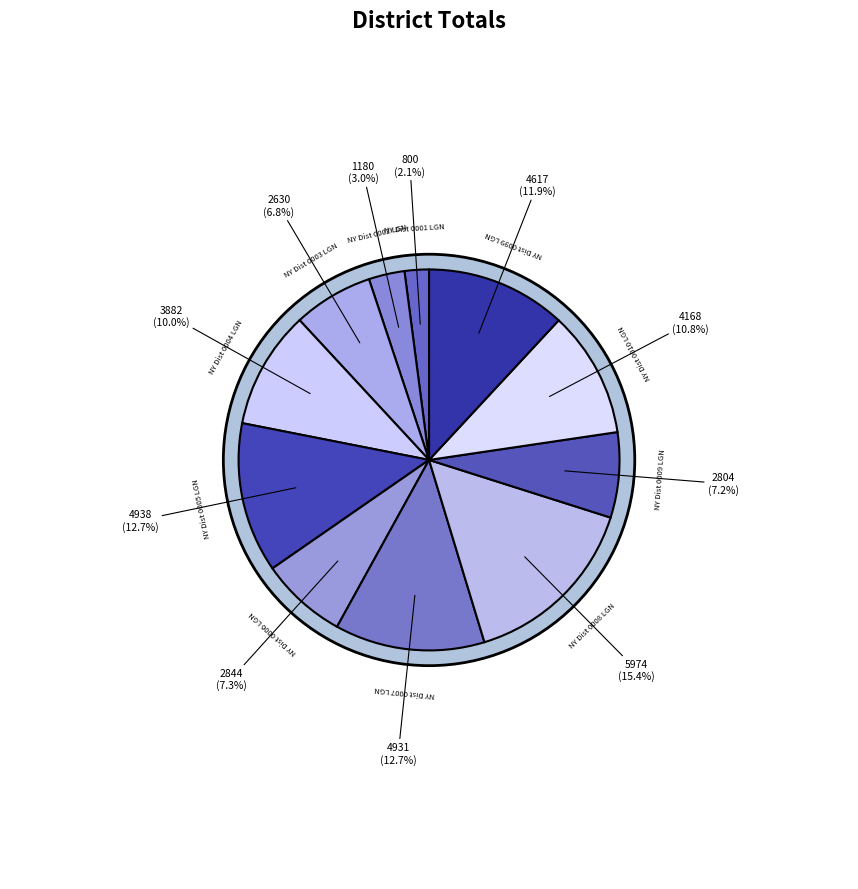

Which slice is the smallest?

NY Dist 0001 LGN